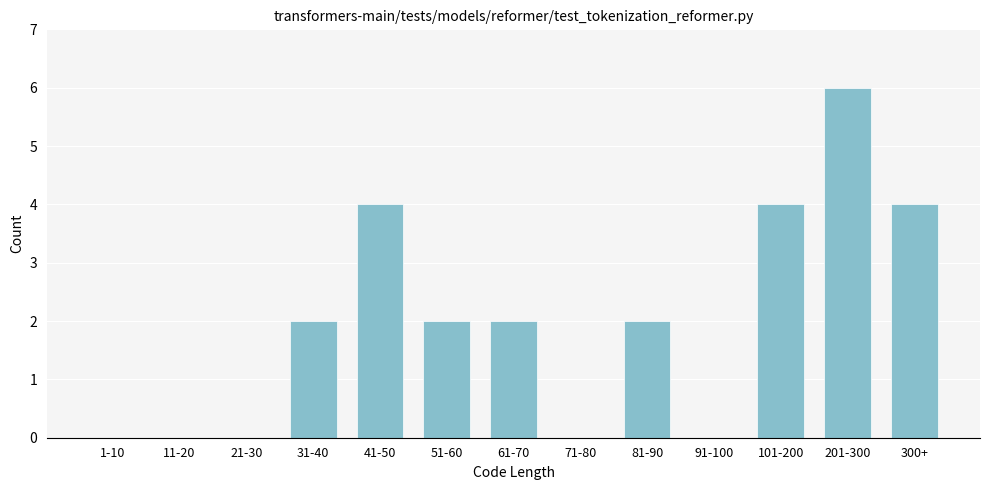

Reading right to left, transcribe all the data shown in this chart.

300+=4	201-300=6	101-200=4	91-100=0	81-90=2	71-80=0	61-70=2	51-60=2	41-50=4	31-40=2	21-30=0	11-20=0	1-10=0